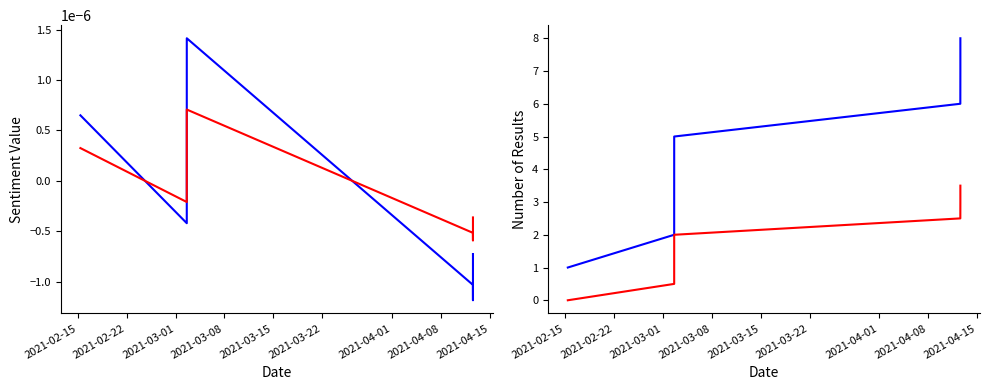

What is the label of the 1st point from the left?

2021-02-15